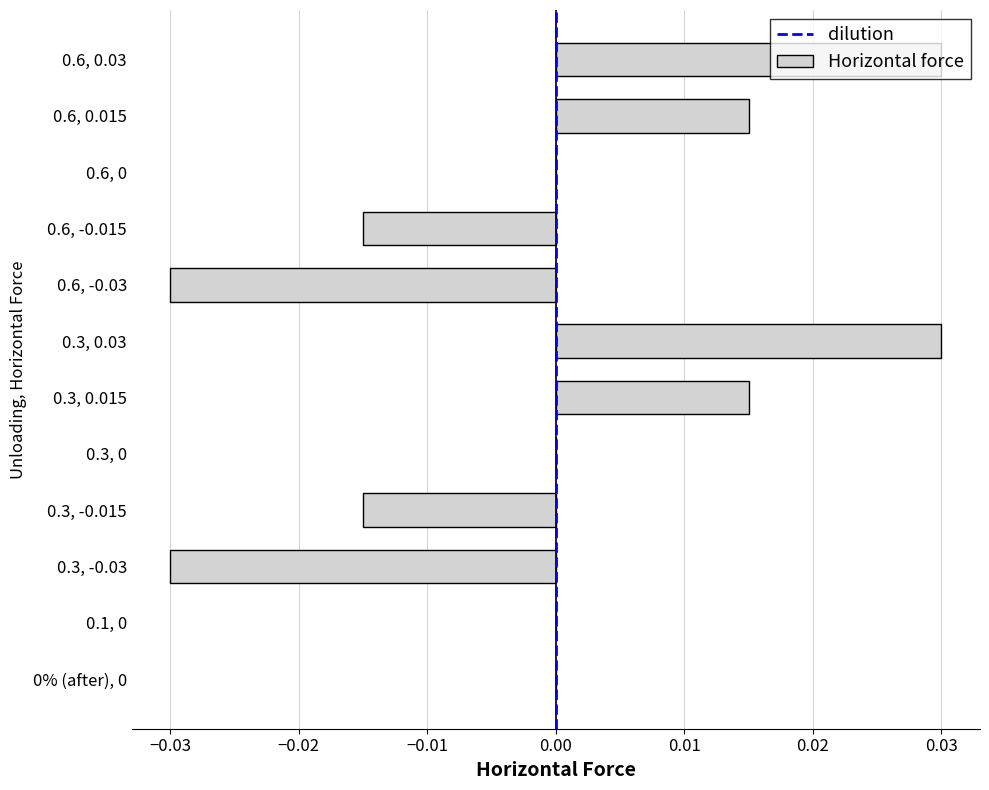

How many categories are shown in the chart?

12